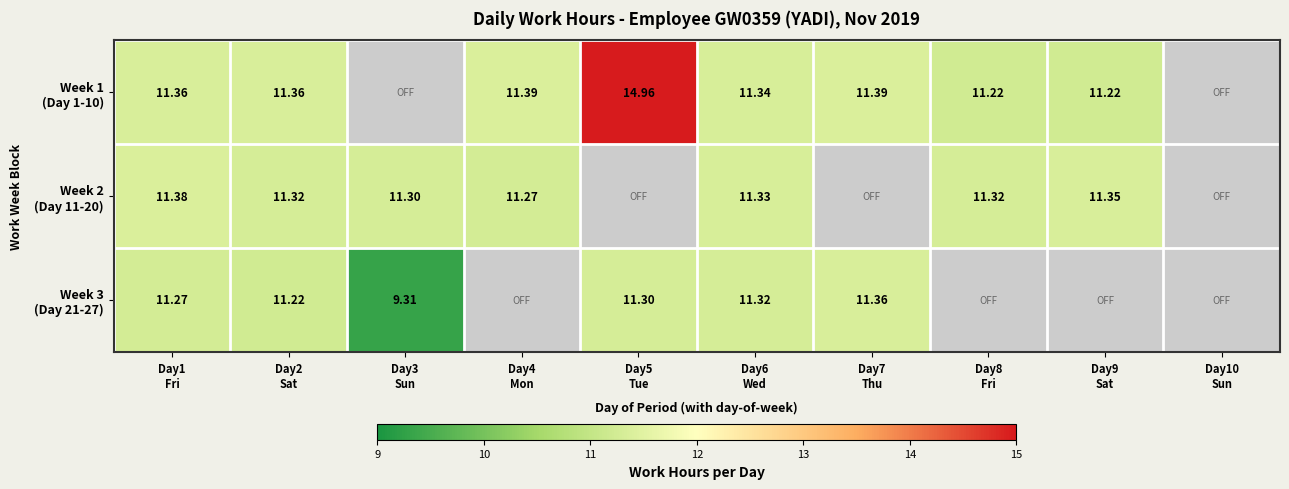

The Week 1 (Day 1-10) series shows 4.6 at Day4 Mon. True or false?

False